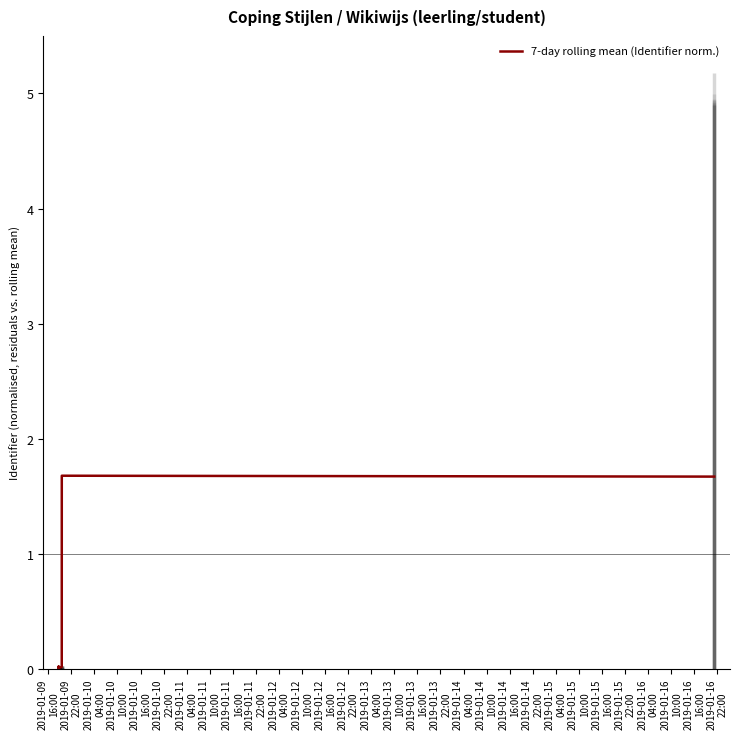

What is the label of the 12th point from the right?

2019-01-09
16:00